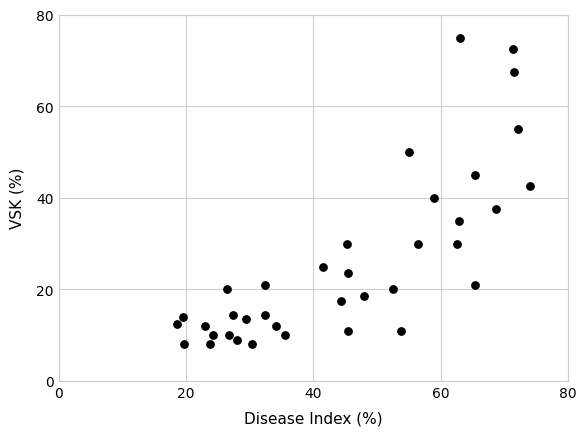

What is the range of Y values (max minus min)?

67.0